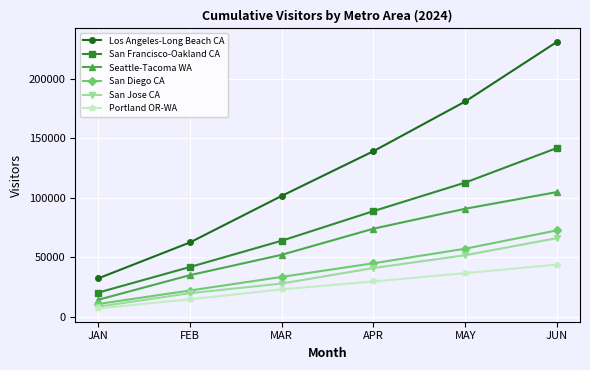

What is the difference between the second highest and second lowest values in the San Diego CA series?

35078.4